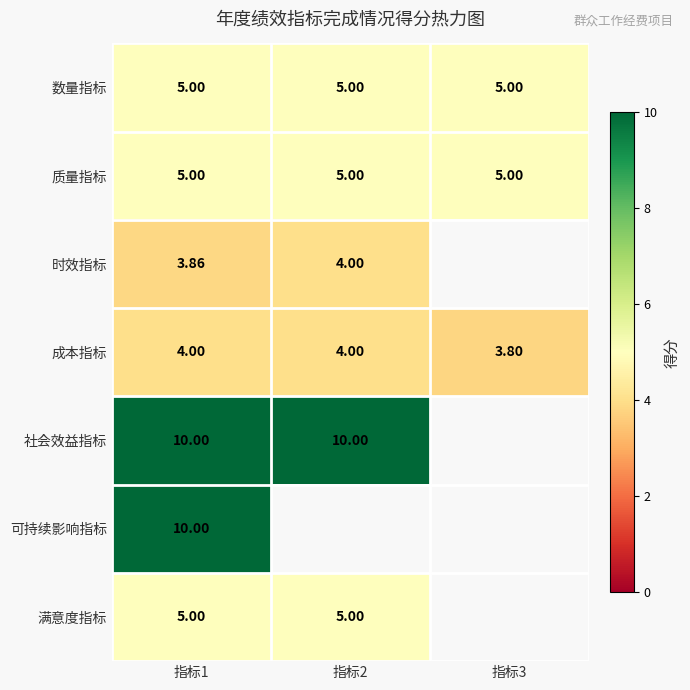

At how many categories does at least one series exceed 9?

2